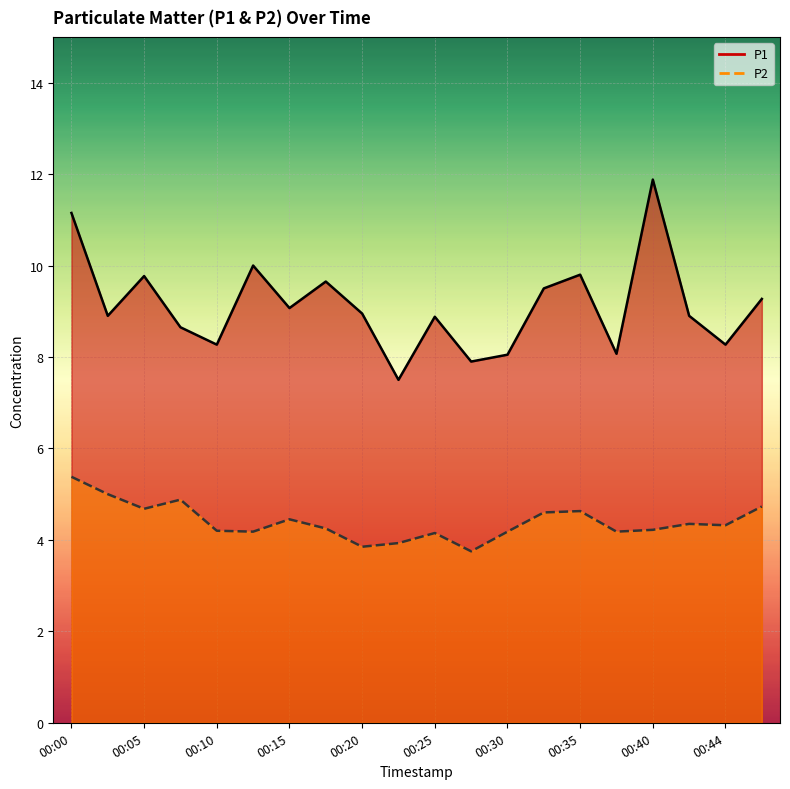

True or false: P1 and P2 cross at least once.

False